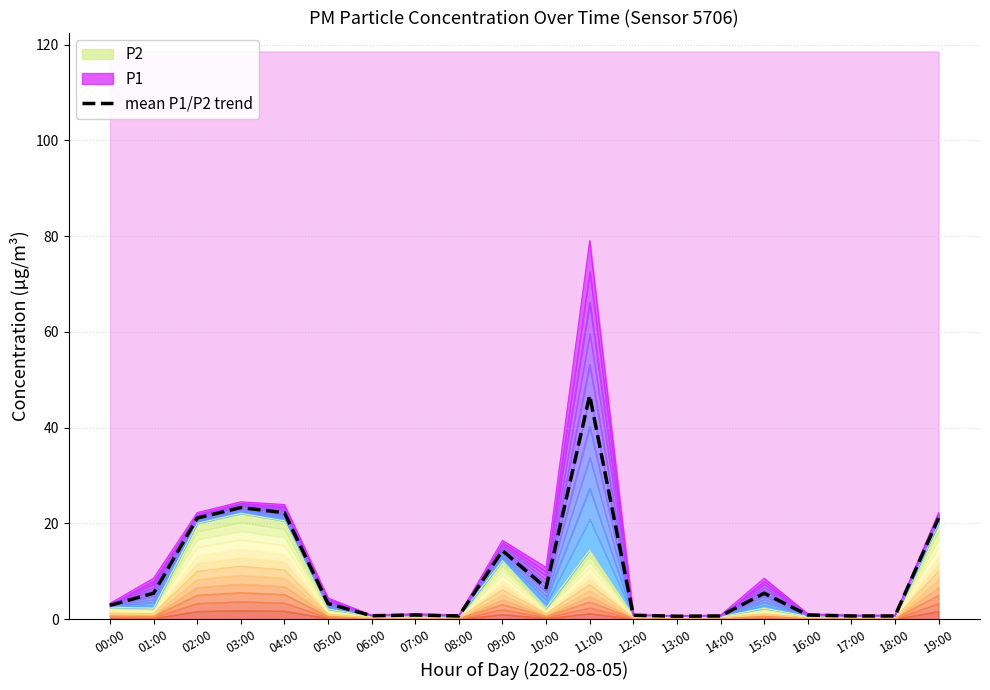

Which category has the lowest value across all series?

13:00